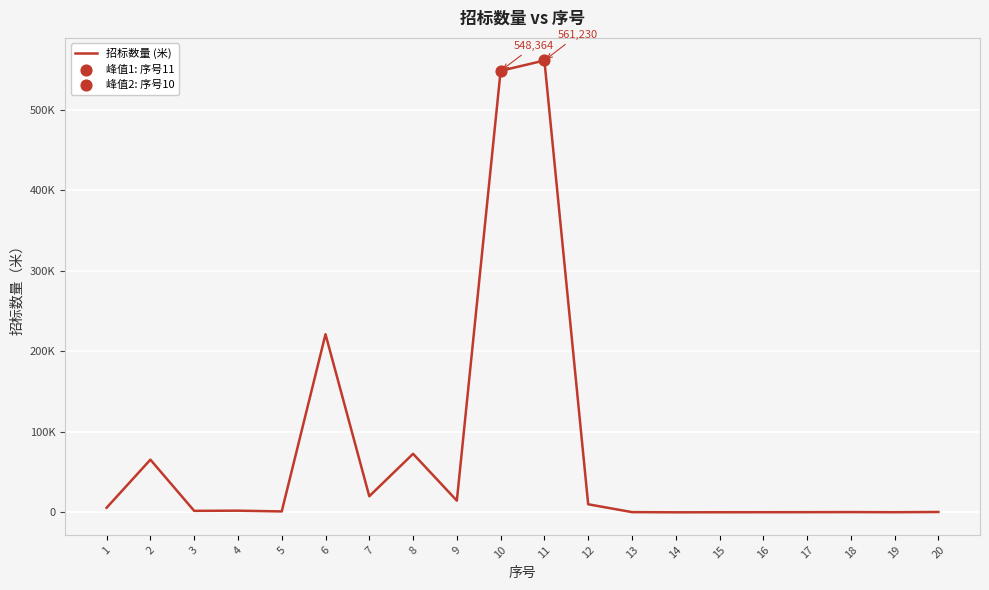

What is the ratio of the value at 11 to the value at 18?

1852.2